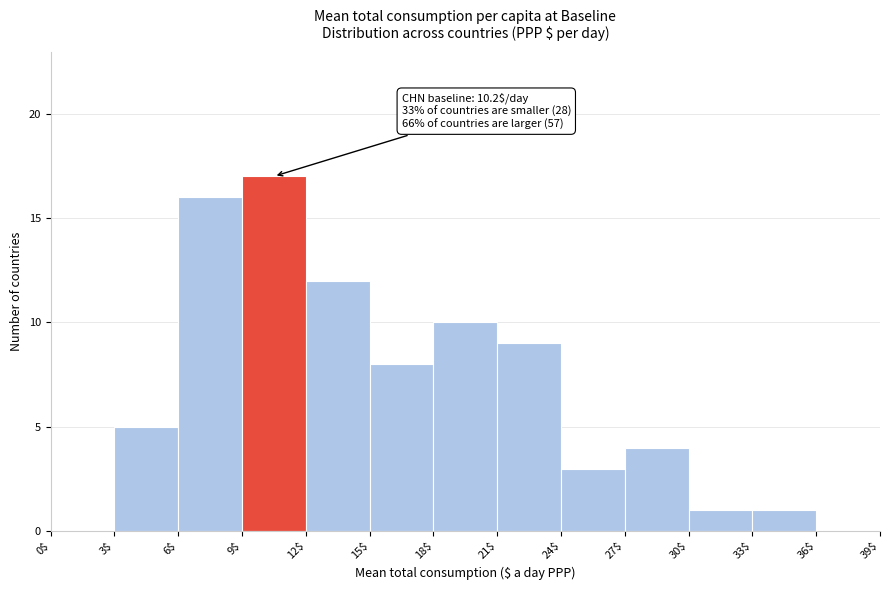

Over which range of the x-axis is the bar tallest?

9$ to 12$